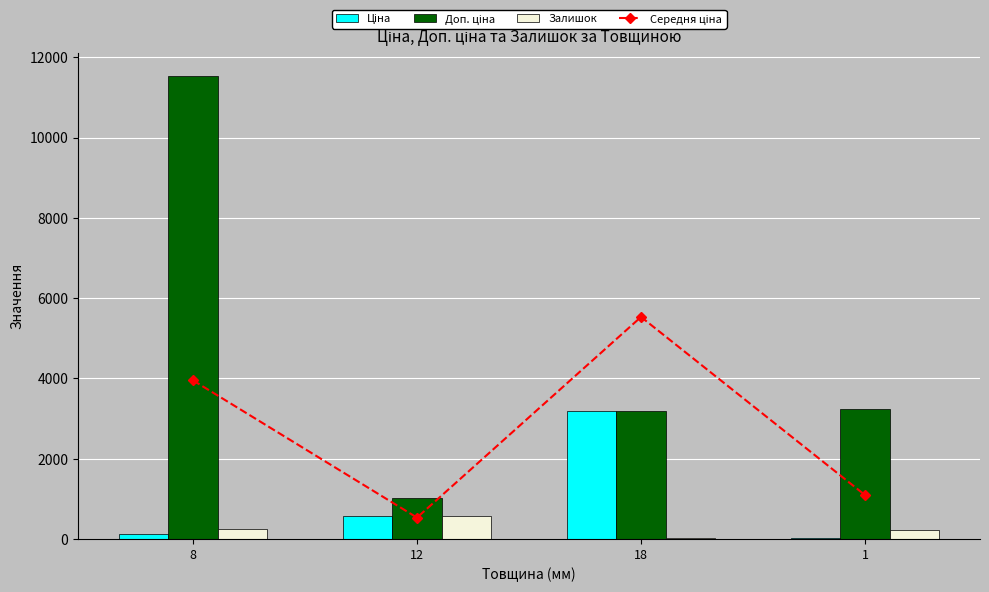

What position from the left is 12?

2